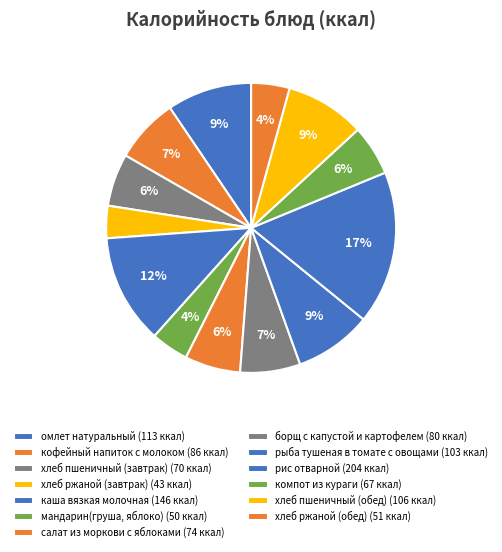

Count the number of slices in the pie.

13